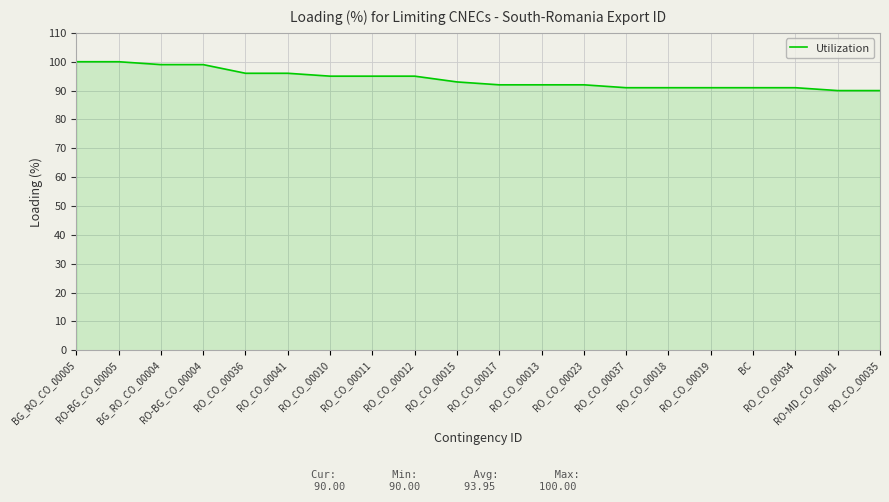

How many values are between 91 and 96?

14